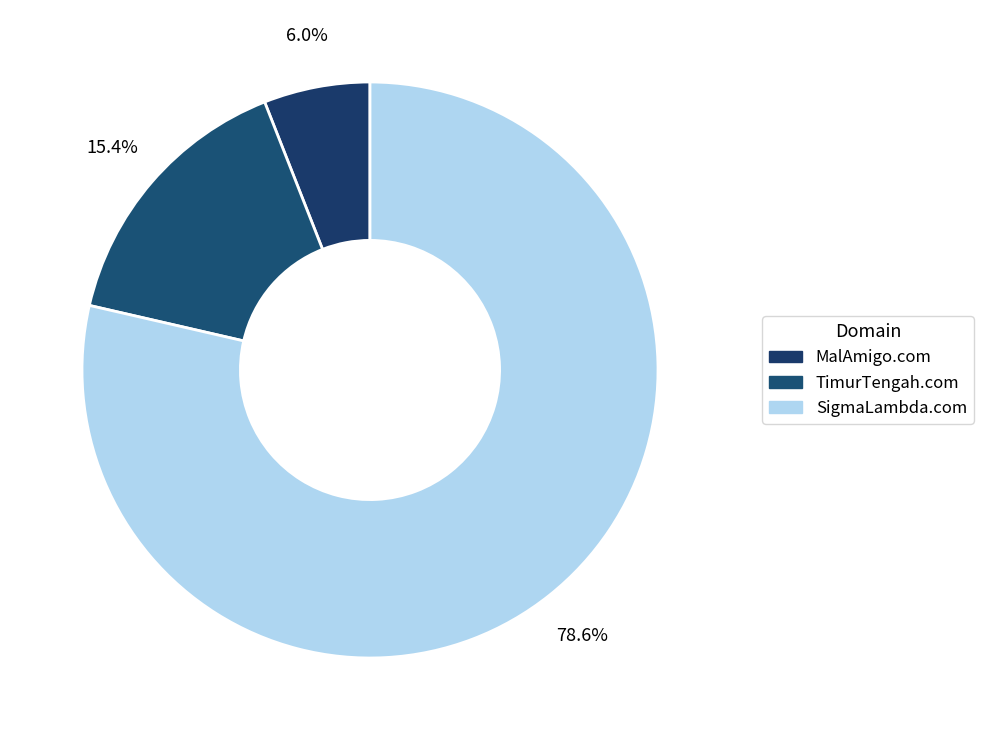

What is the smallest slice in the pie chart?

MalAmigo.com